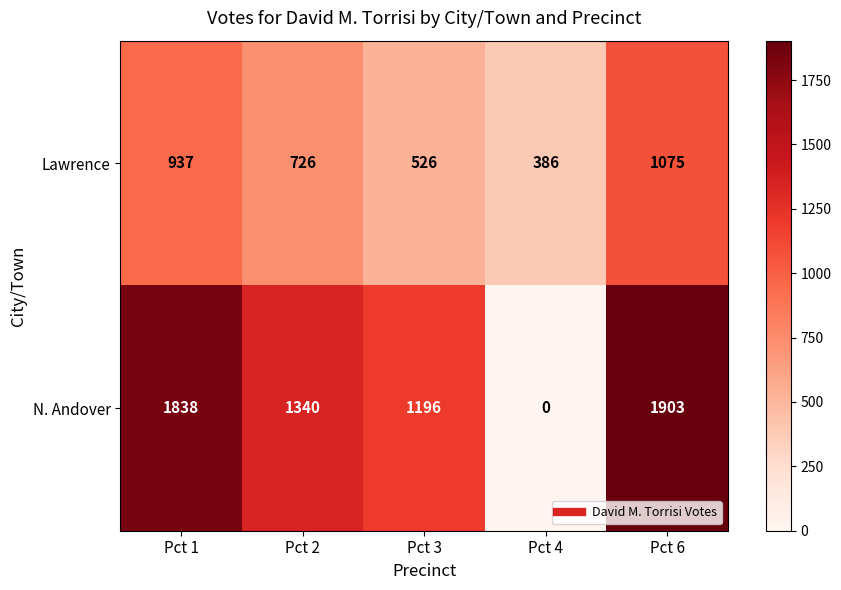

Which series has the largest total across all categories?

N. Andover